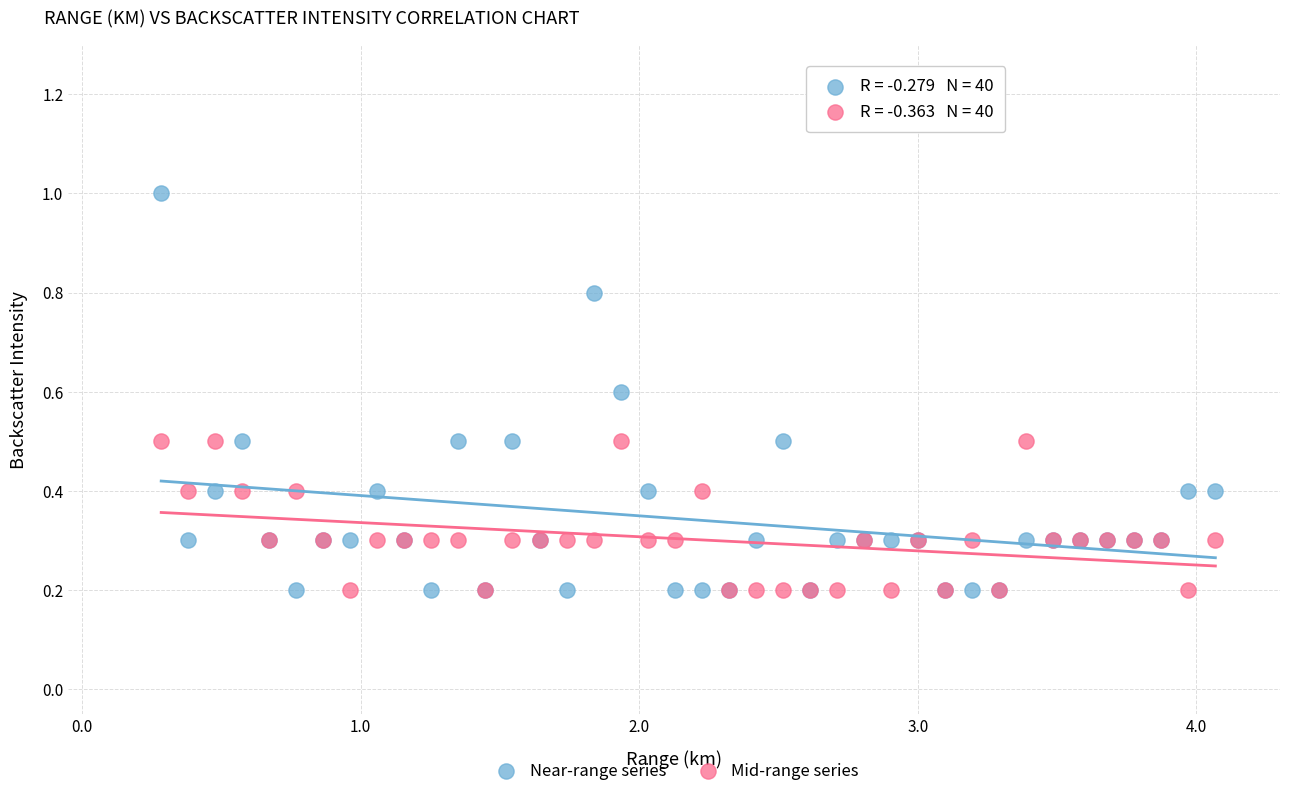

Which series has the largest Y range (max minus min)?

Near-range series